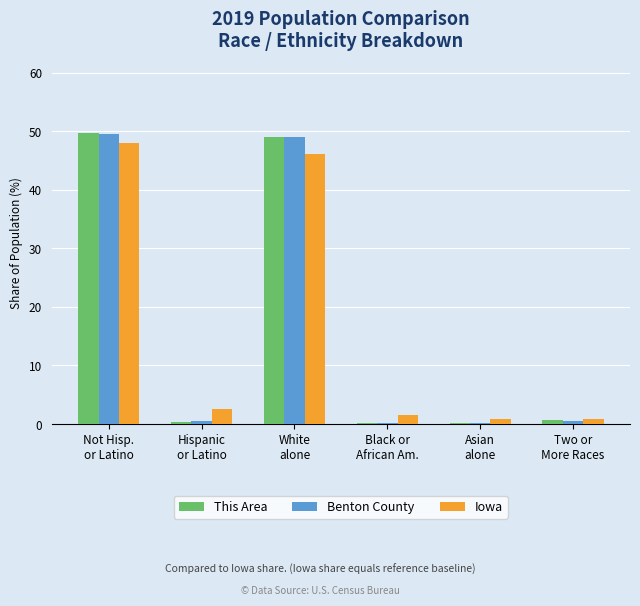

What is the maximum value for Benton County?

49.6